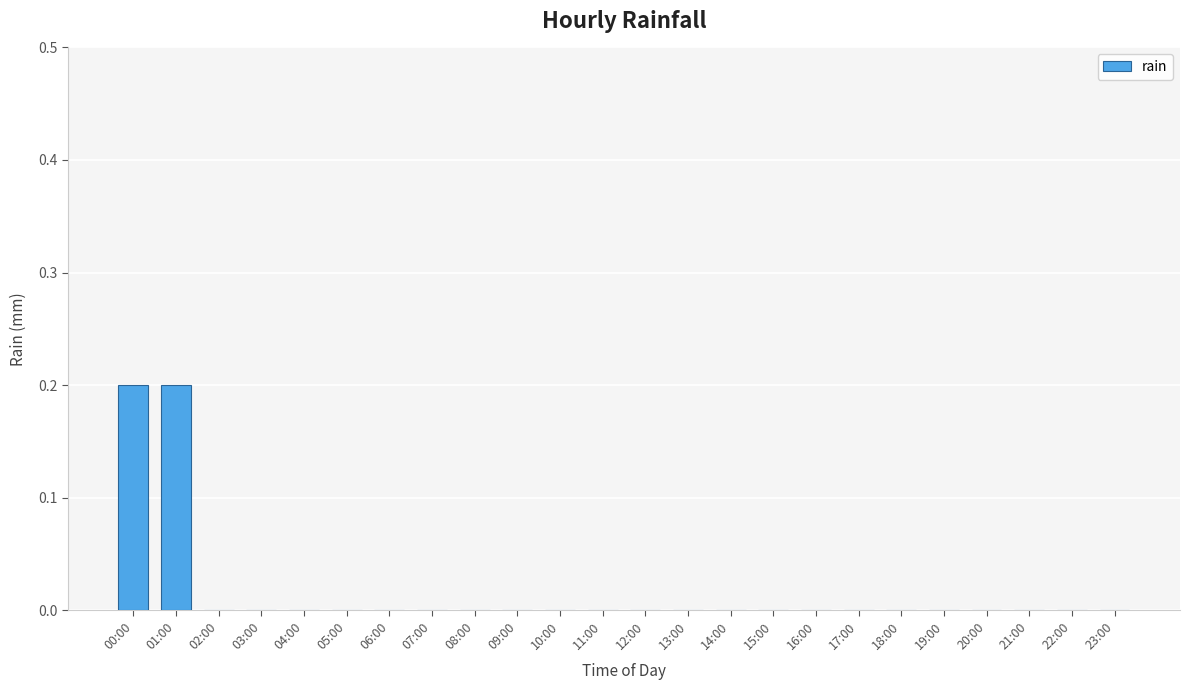

True or false: the data shows 0.0 at 11:00.

True